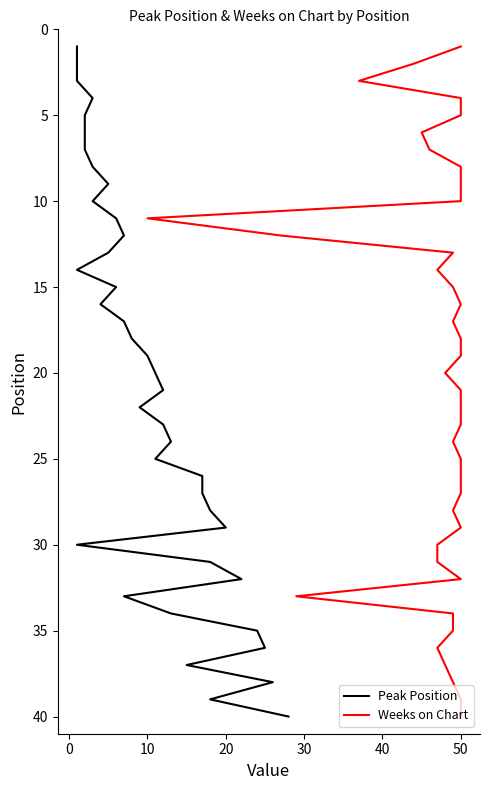

True or false: Peak Position has a value of 7 at 24.

False